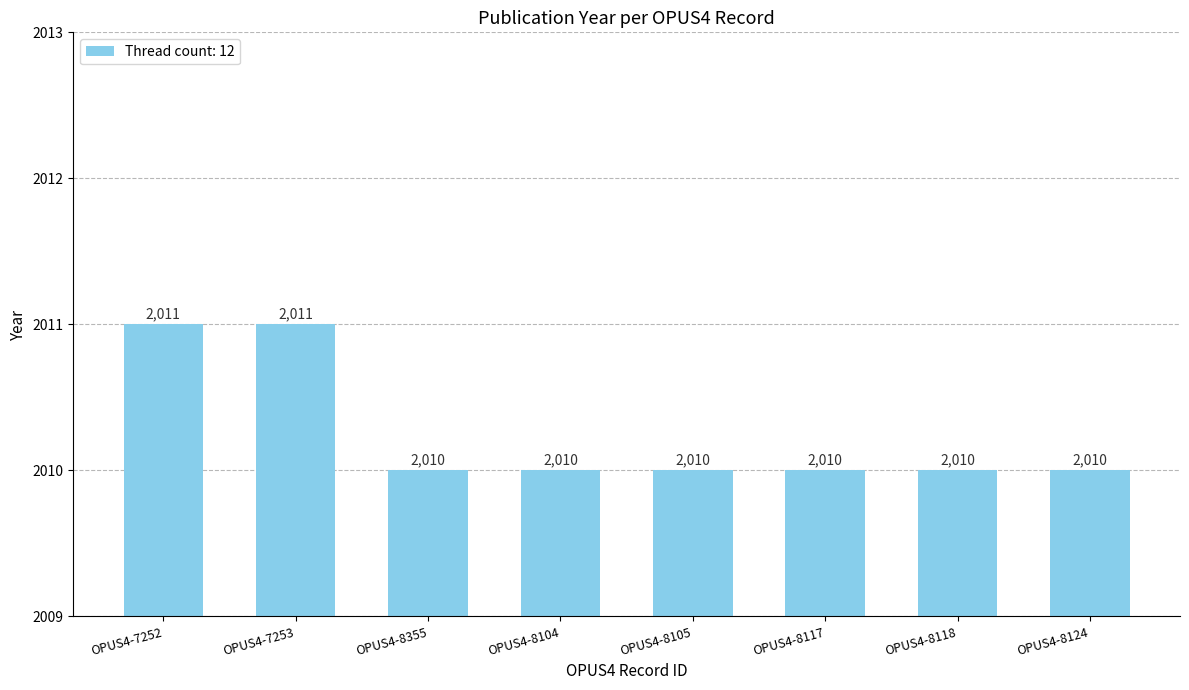

How many values exceed 2010?

2